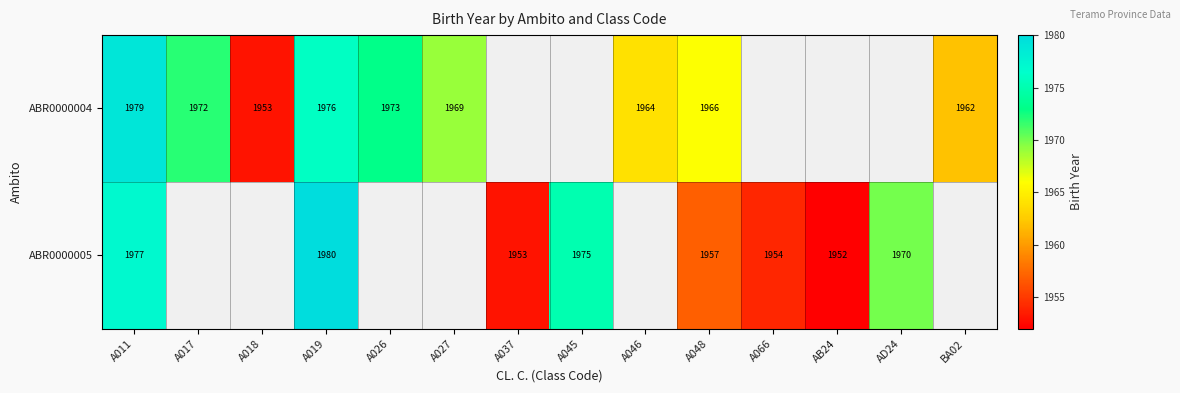

What is the total value across all series at A011?

3956